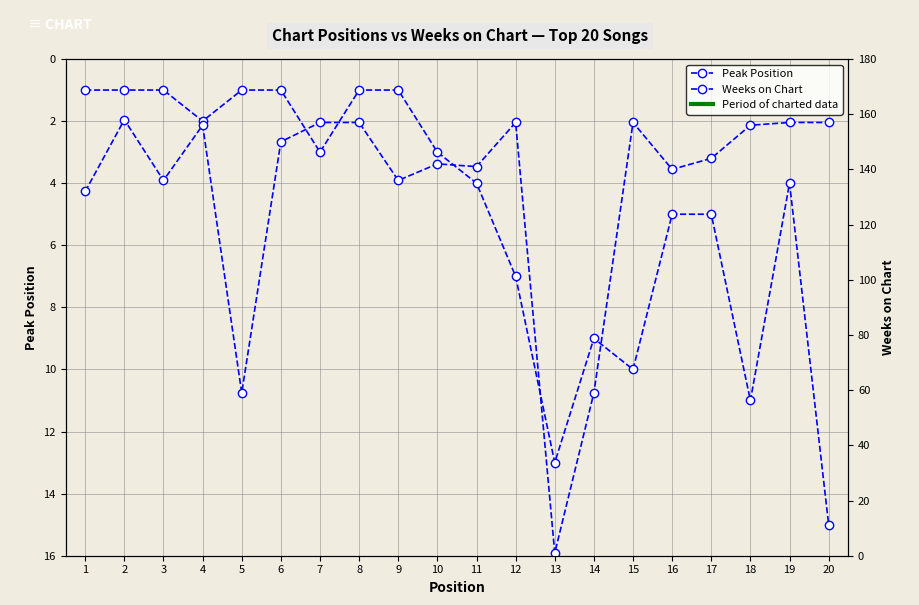

How many data points in Weeks on Chart are above 150?

9